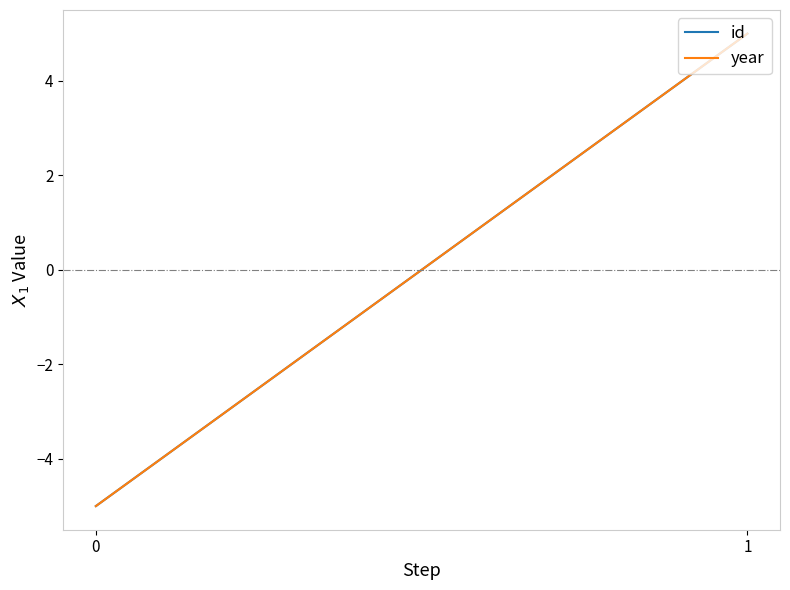

What is the difference between the id values at 0 and 1?

10